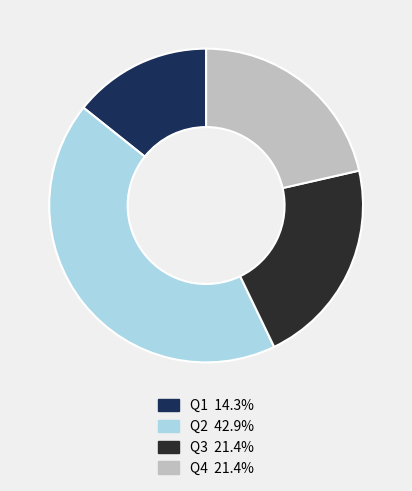

How many slices are in this pie chart?

4